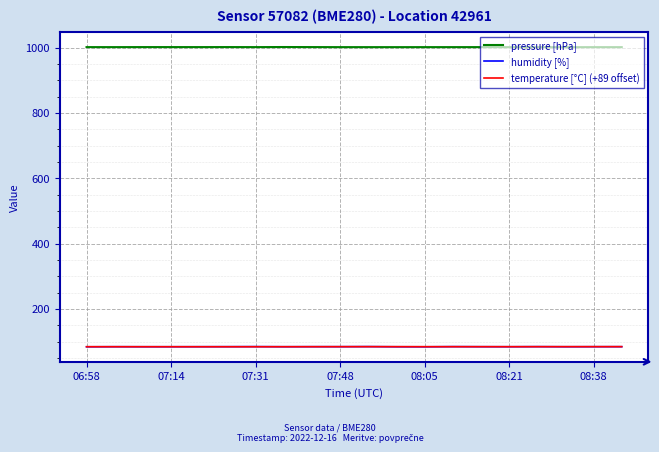

Which series has the largest total across all categories?

pressure [hPa]